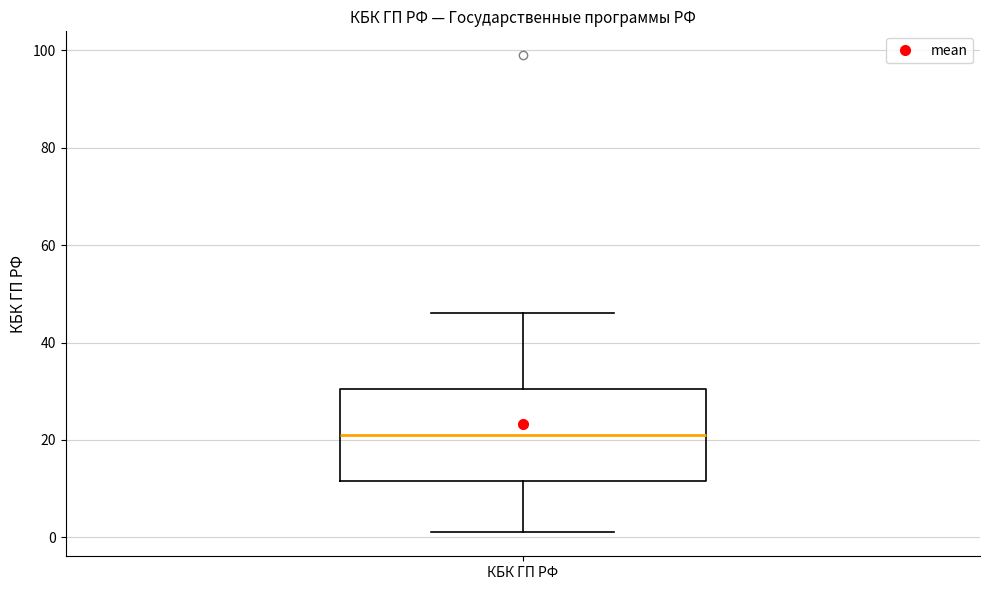

Where does the lower whisker of the box for КБК ГП РФ end on the y-axis? The values are not printed on the chart, so give them approximately, as read against the axis.

2